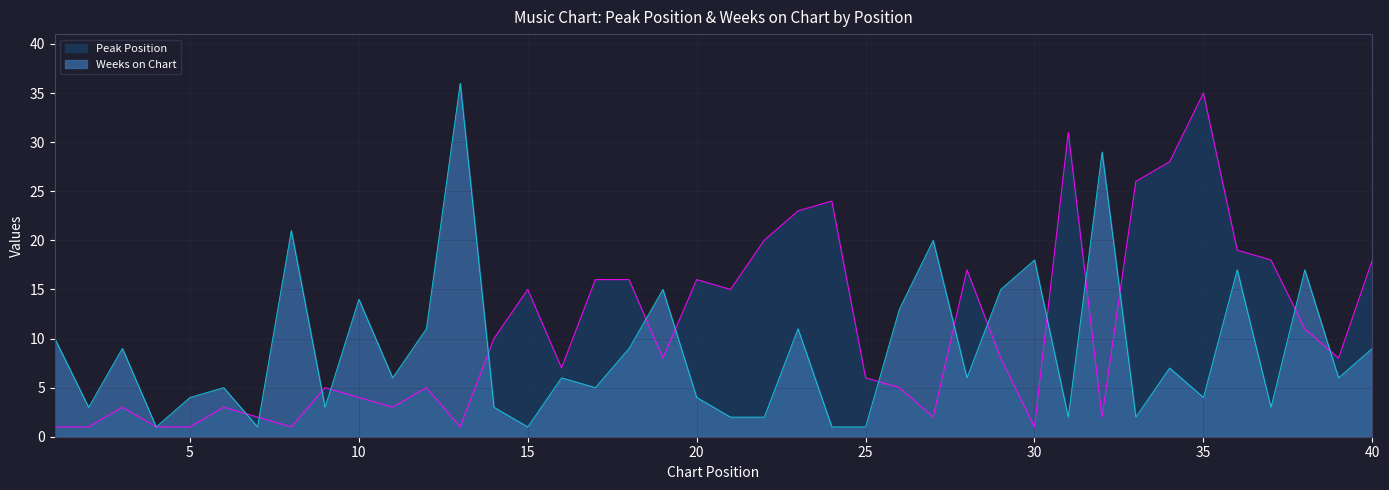

What is the smallest value displayed?

1